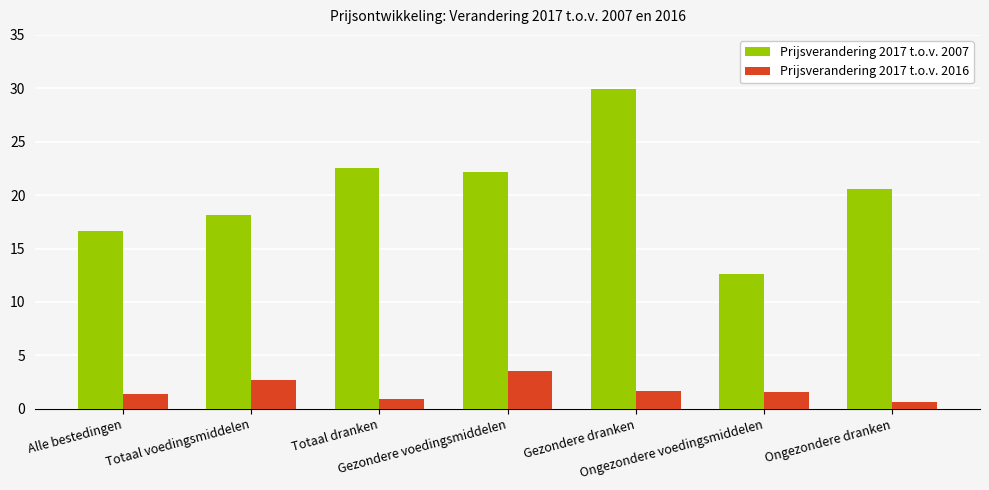

What is the label of the 2nd bar from the right?

Ongezondere voedingsmiddelen